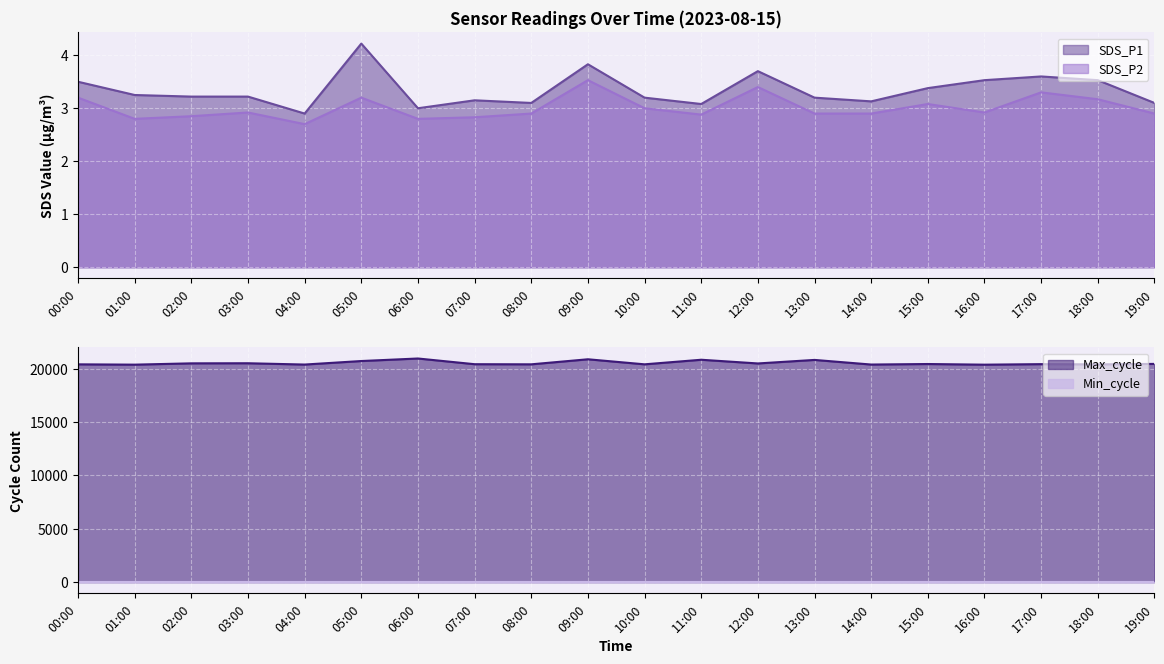

True or false: SDS_P2 and SDS_P1 cross at least once.

False